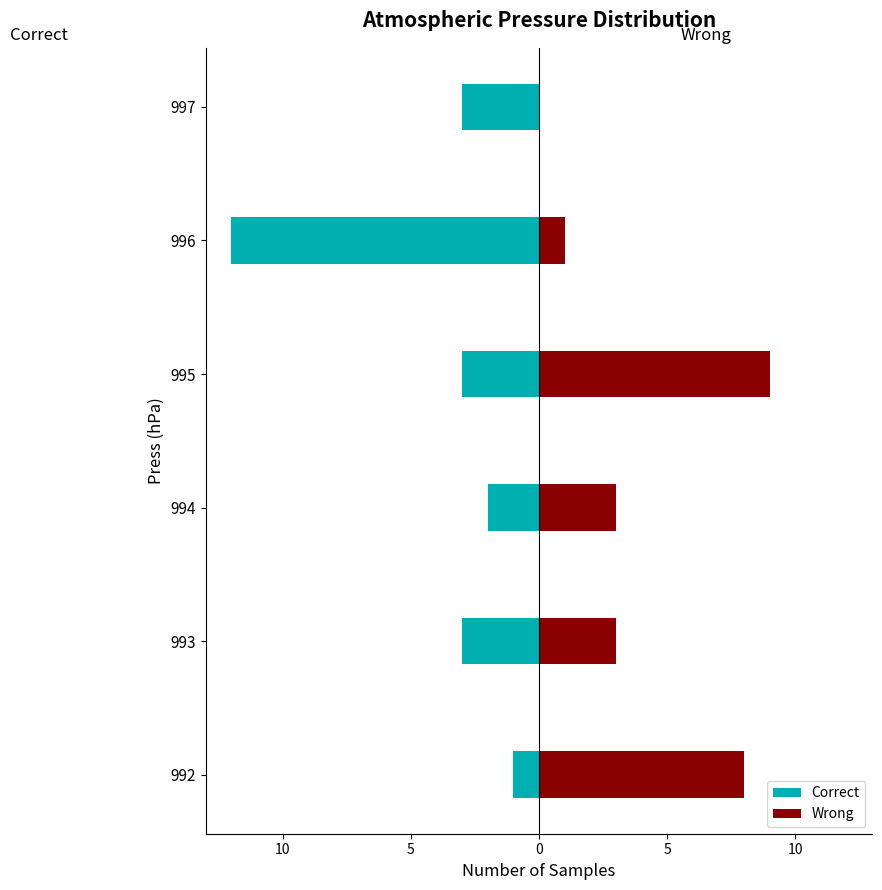

Read the Correct value at 996, to the nearest 5.

-10